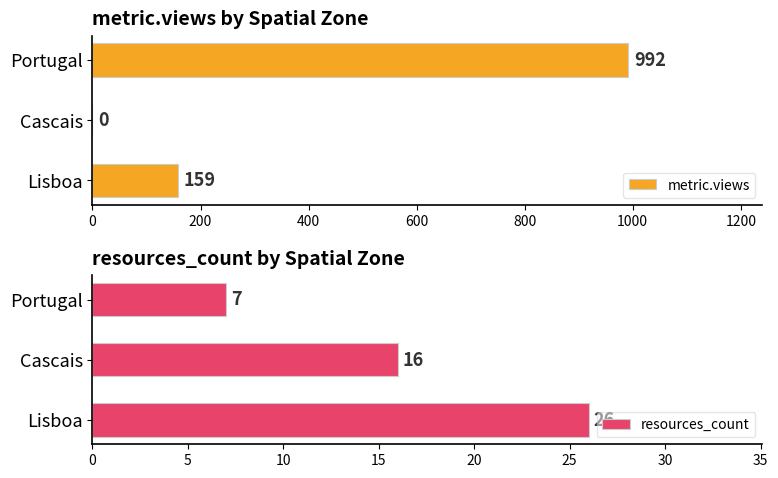

What is the highest value of the resources_count series?

26